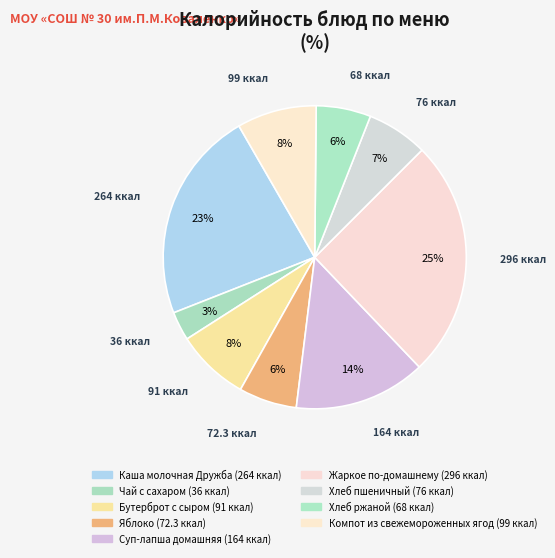

To the nearest percent, what is the difference between the largest and smallest slice percentages?

22%